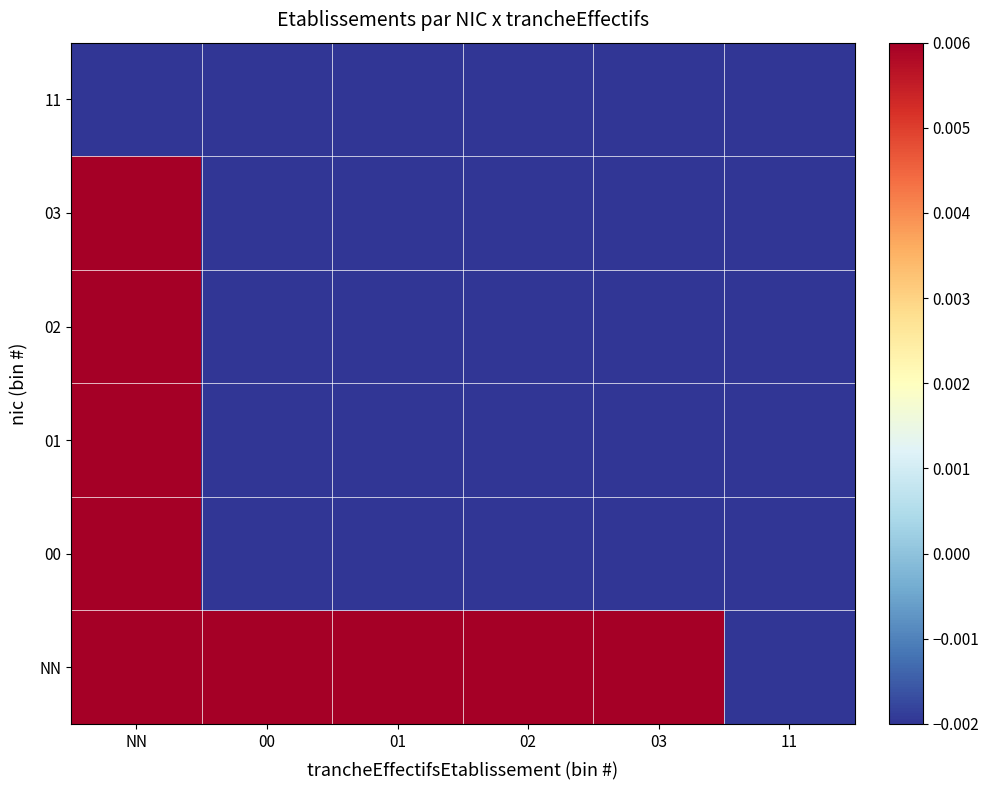

List the series in order of their peak value, highest first.

NN, 00, 01, 02, 03, 11